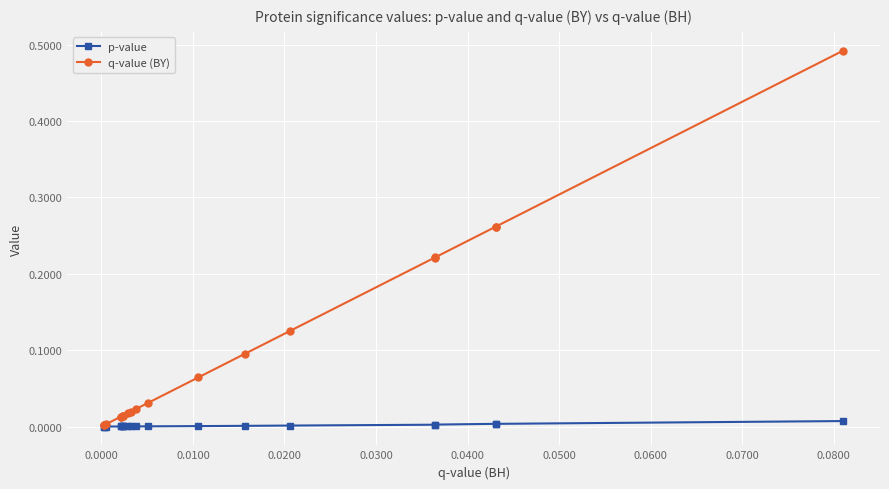

True or false: p-value has more than 1 points higher than both neighbors.

True